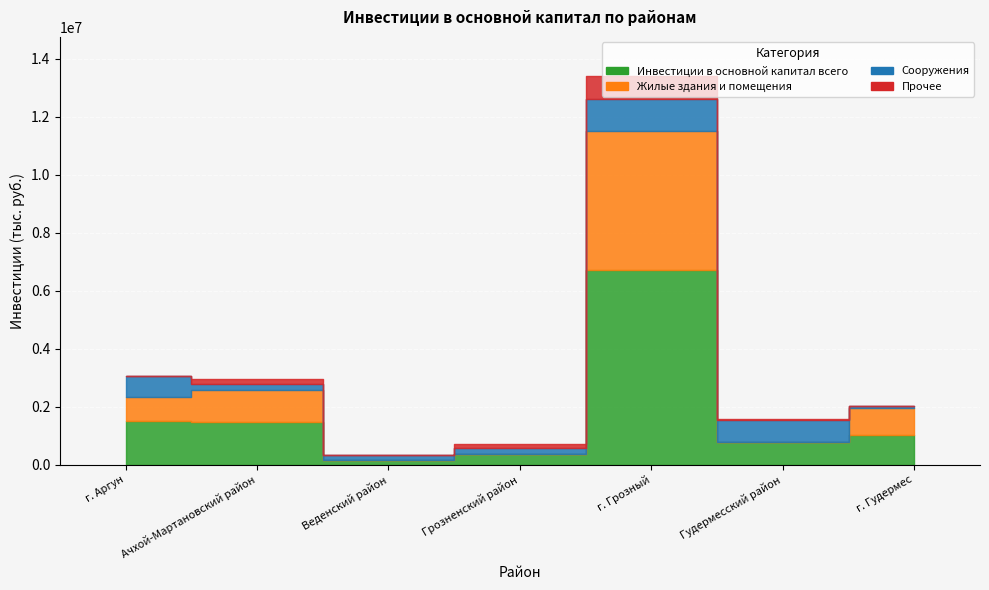

True or false: Сооружения has a value of 329984 at Ачхой-Мартановский район.

False